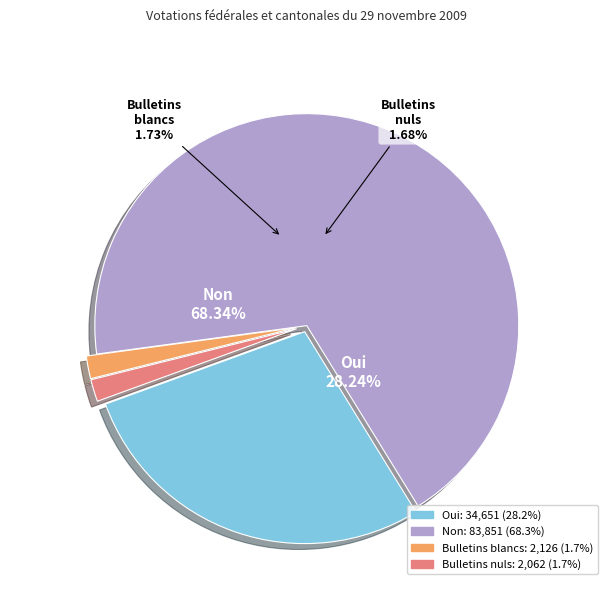

Is the sum of Oui and Bulletins blancs greater than half?

No